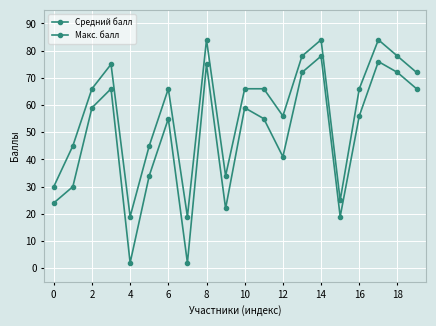

Count the number of categories in the chart.

20